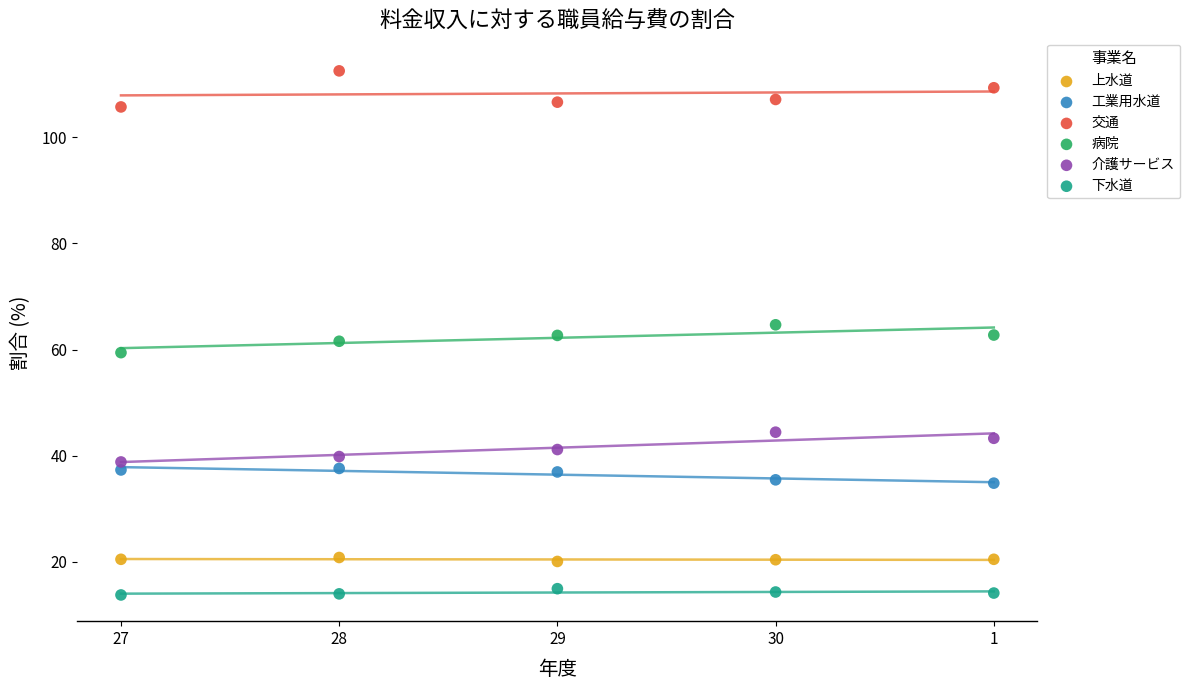

Which series contains the highest Y value?

交通